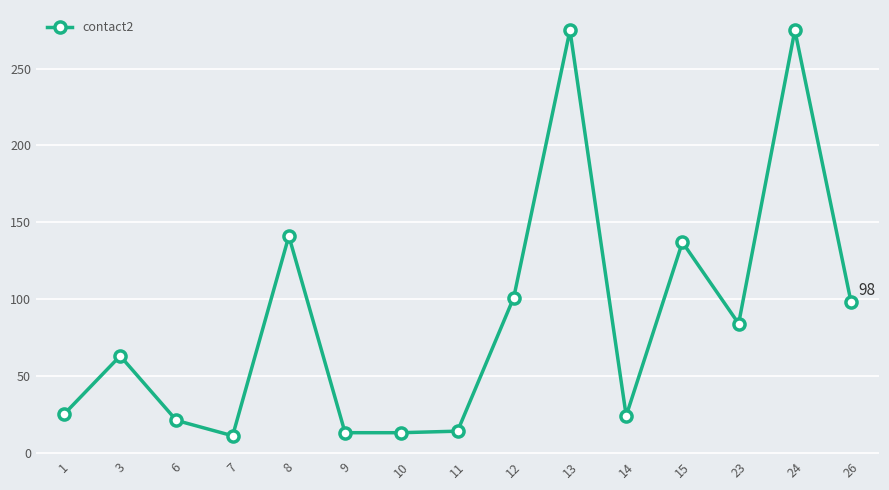

The value at 3 is 19. True or false?

False